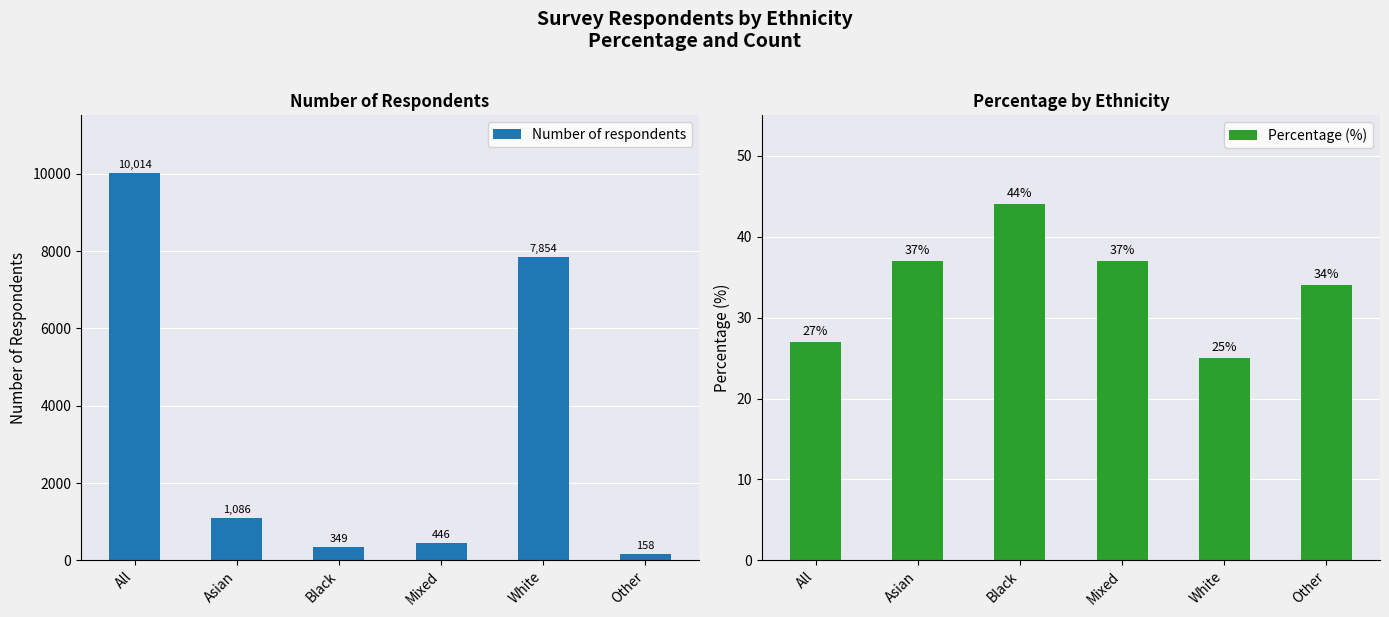

How many data points does each series have?

6